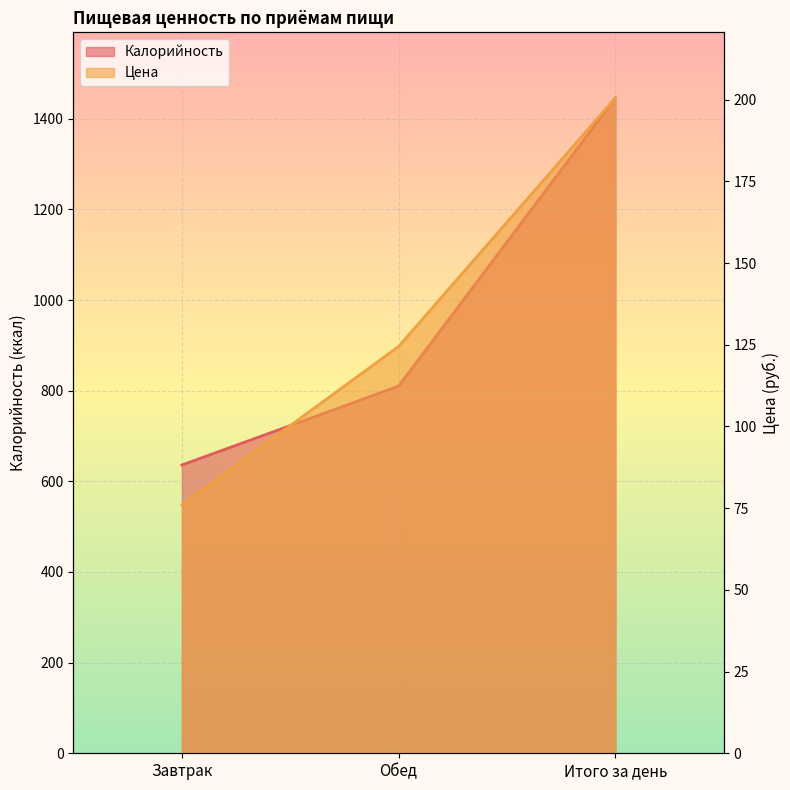

What is the label of the 2nd point from the left?

Обед